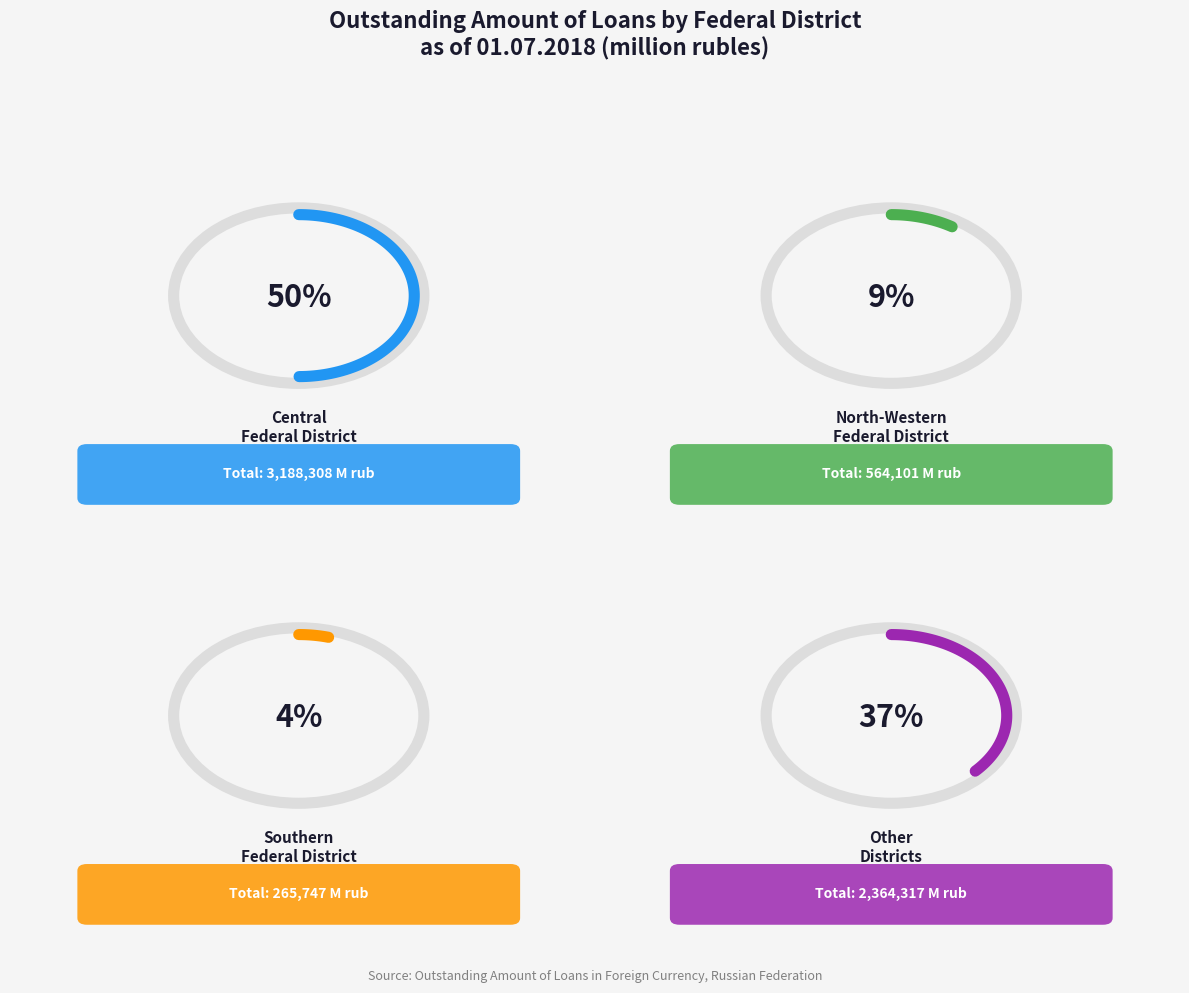

Is CENTRAL FEDERAL DISTRICT the majority of the pie?

Yes